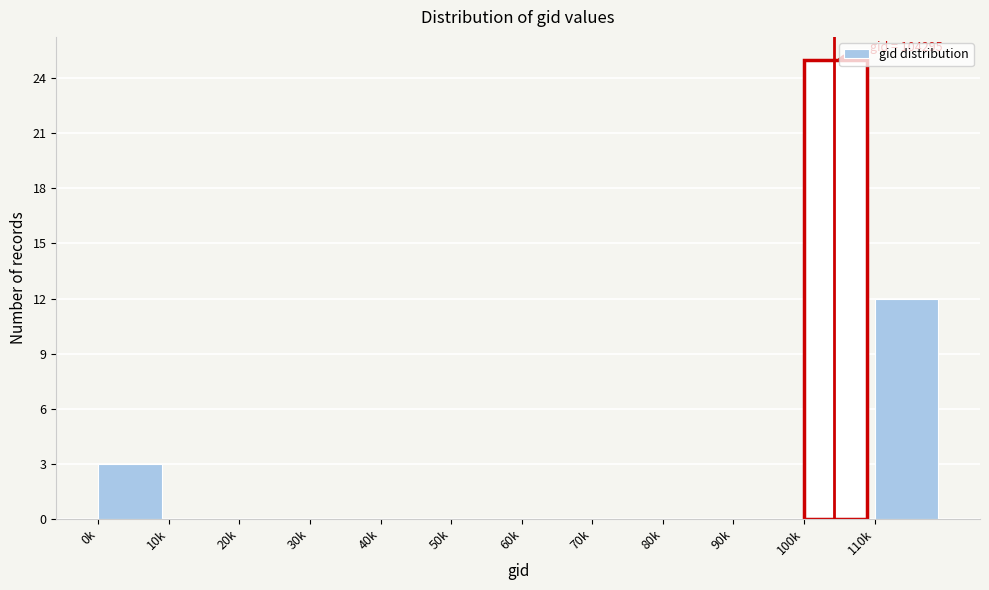

Reading left to right, what are all the values shown in this chart?

0k=3	10k=0	20k=0	30k=0	40k=0	50k=0	60k=0	70k=0	80k=0	90k=0	100k=25	110k=12